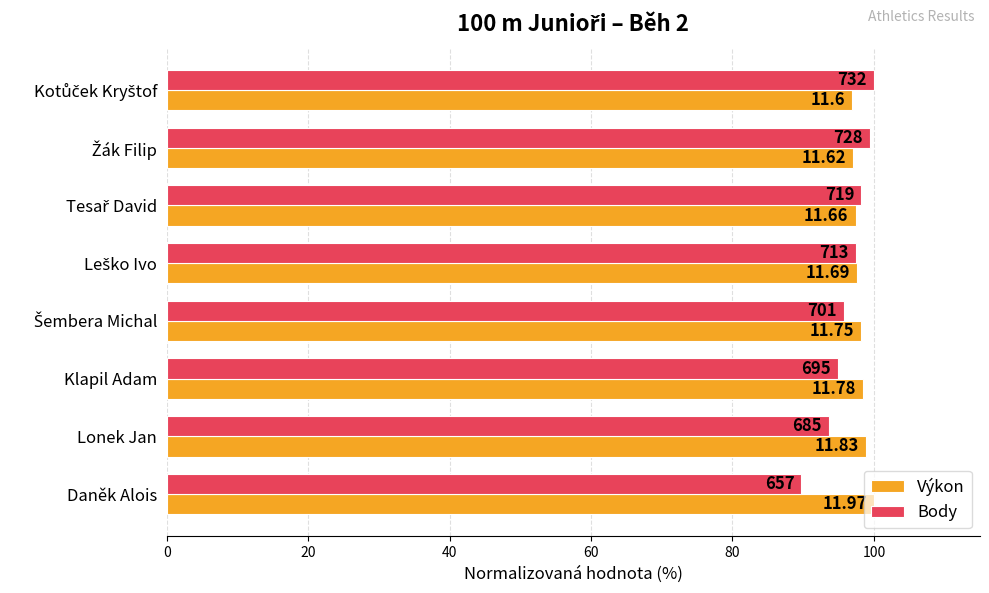

Which series has the largest range (max minus min)?

Body